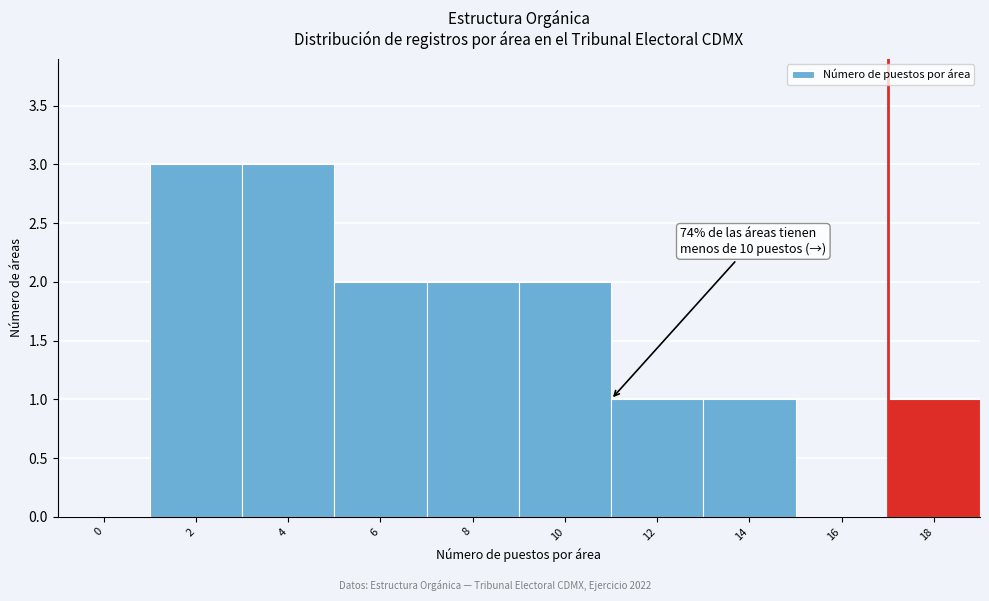

Reading left to right, transcribe all the data shown in this chart.

0=0	2=3	4=3	6=2	8=2	10=2	12=1	14=1	16=0	18=1